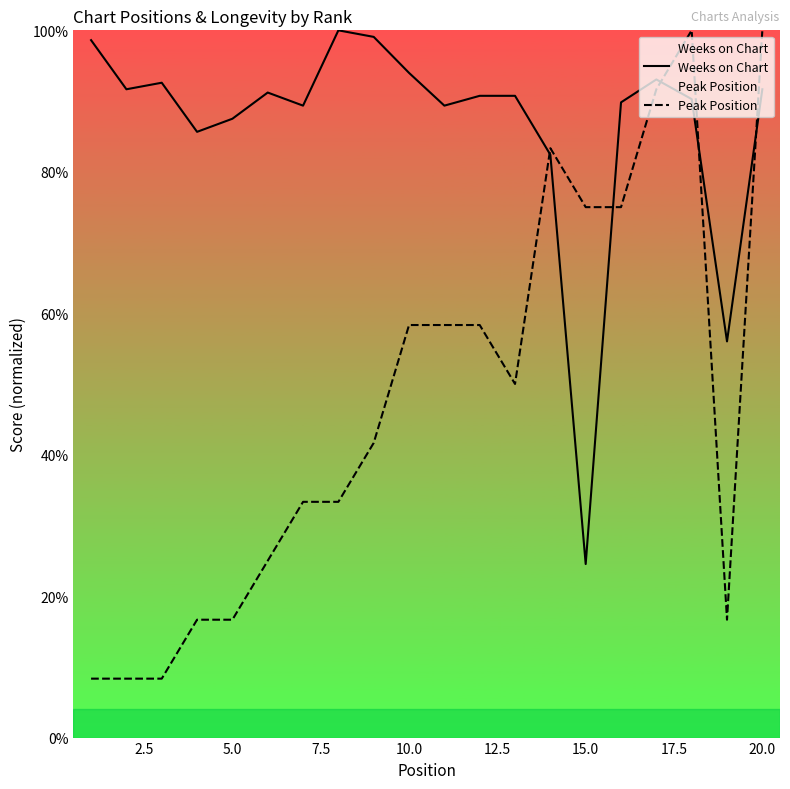

True or false: Weeks on Chart has a value of 32.8 at 15.0.

False